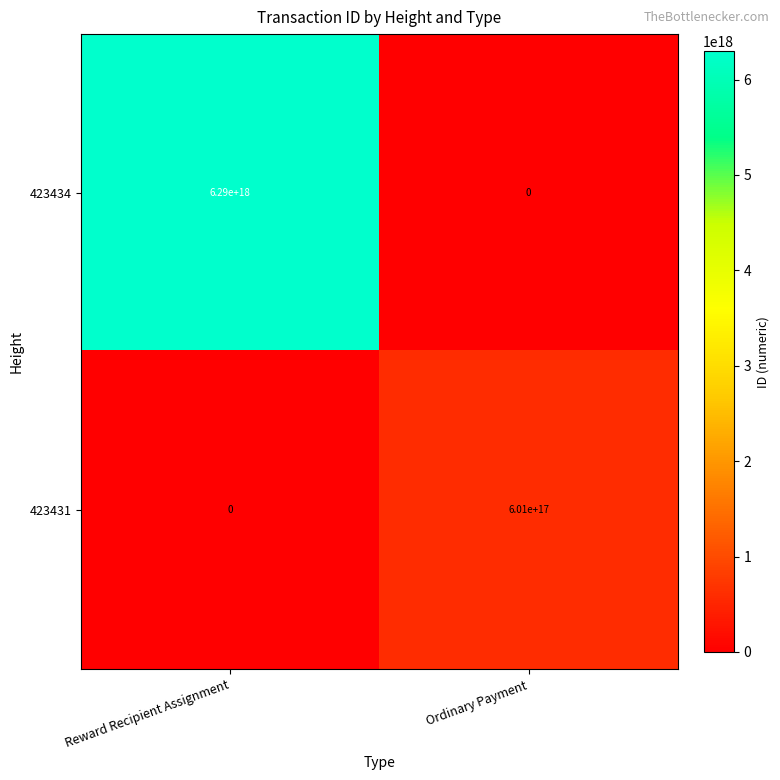

The value of 423434 at Ordinary Payment is 0. True or false?

True